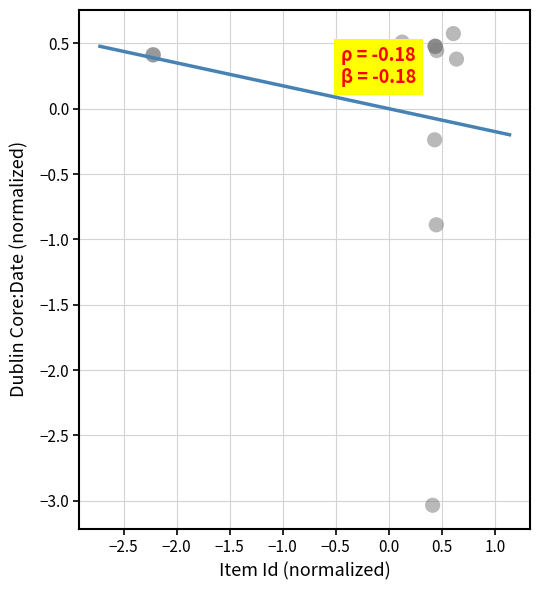

What Y value in the scatter plot is closest to -1?

-0.9